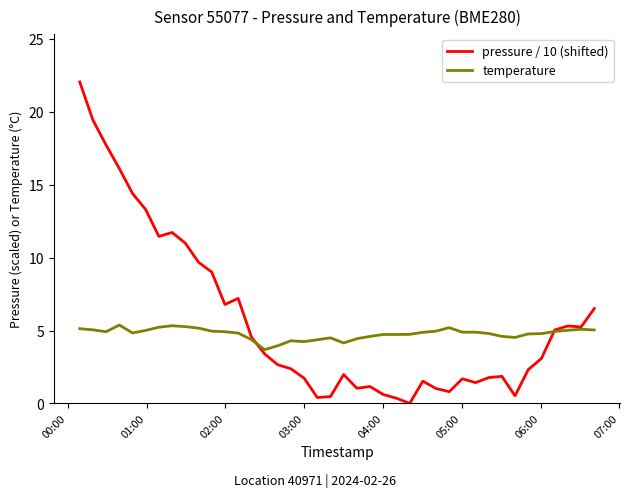

Which series has the largest range (max minus min)?

pressure / 10 (shifted)